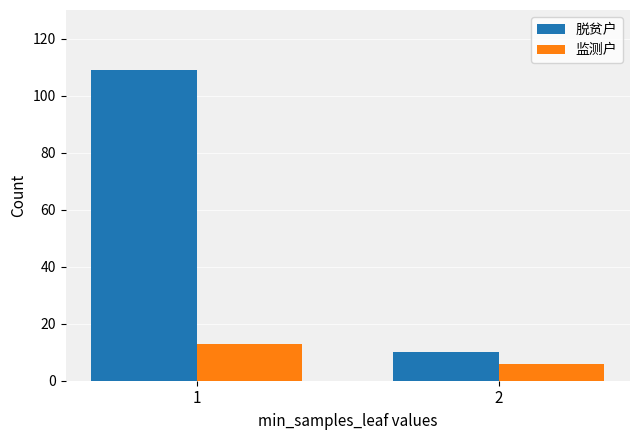

At which label is 监测户 closest to 9?

2